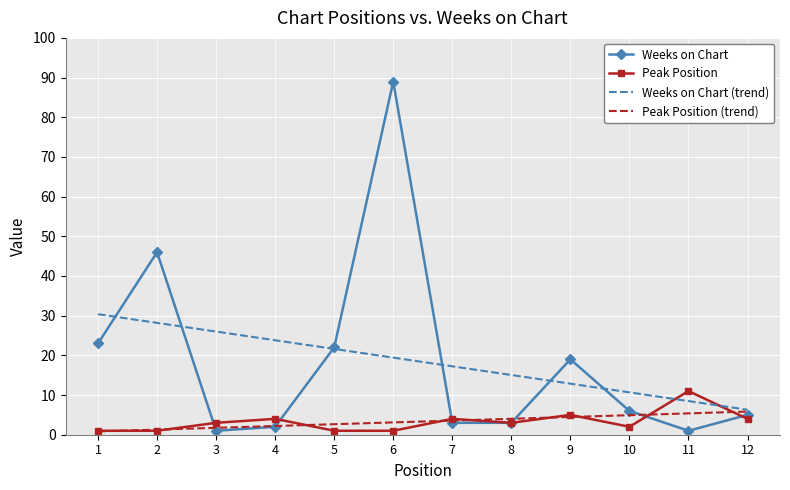

What is the greatest value displayed?

89.0